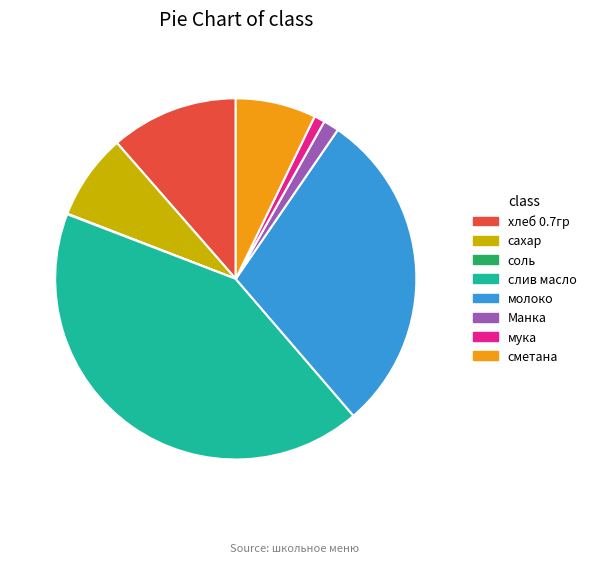

Do мука and хлеб 0.7гр together represent more than half of the pie?

No